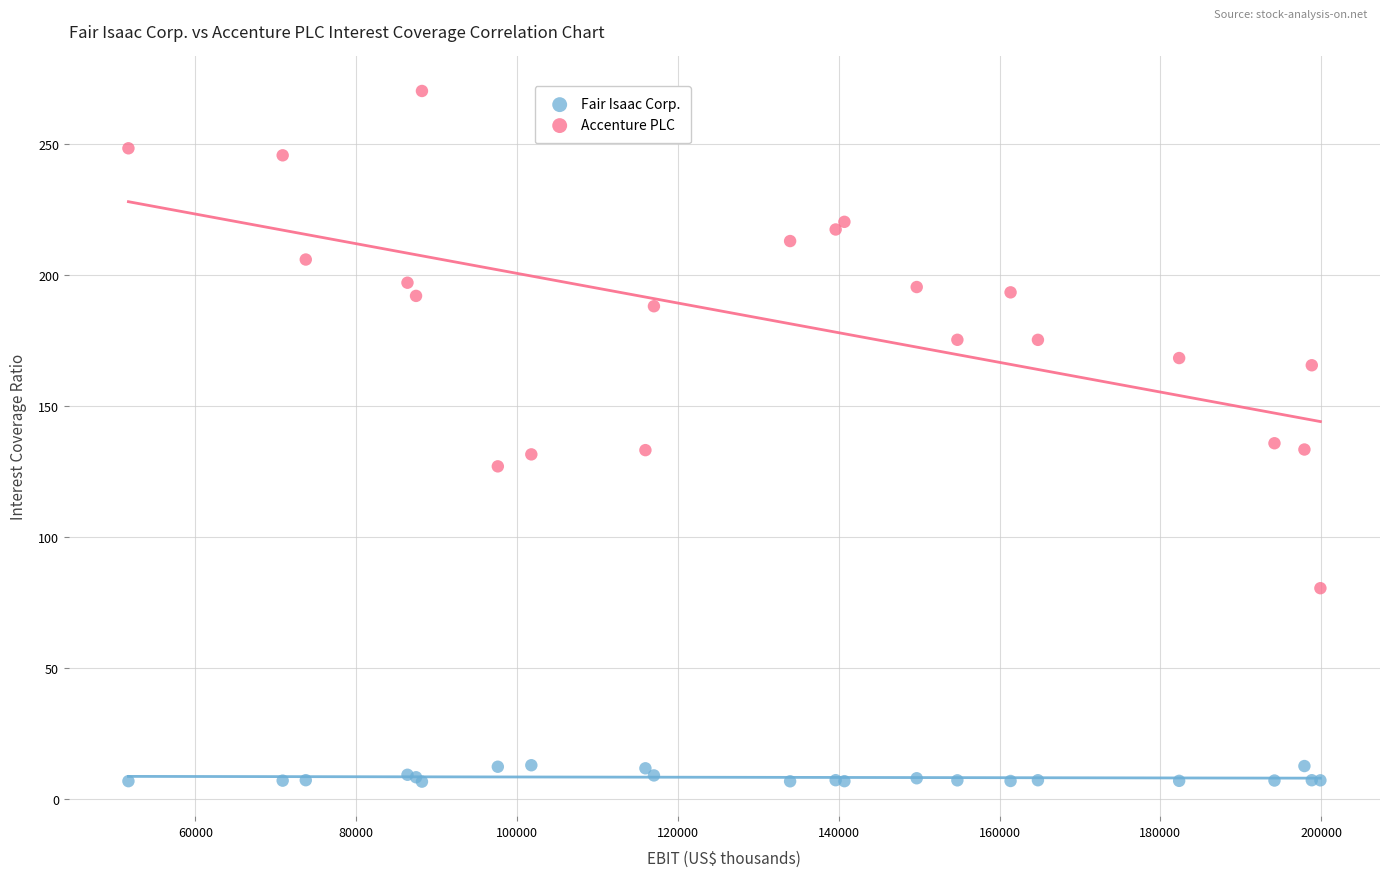

Which series contains the highest Y value?

Accenture PLC